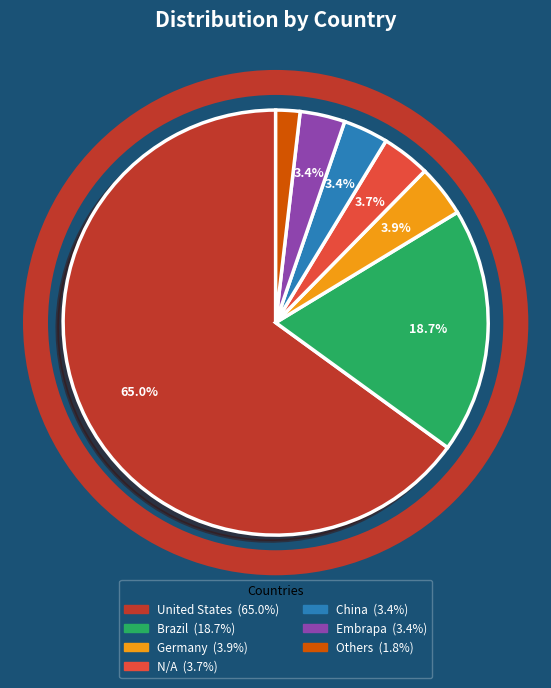

Does any single category account for the majority?

Yes